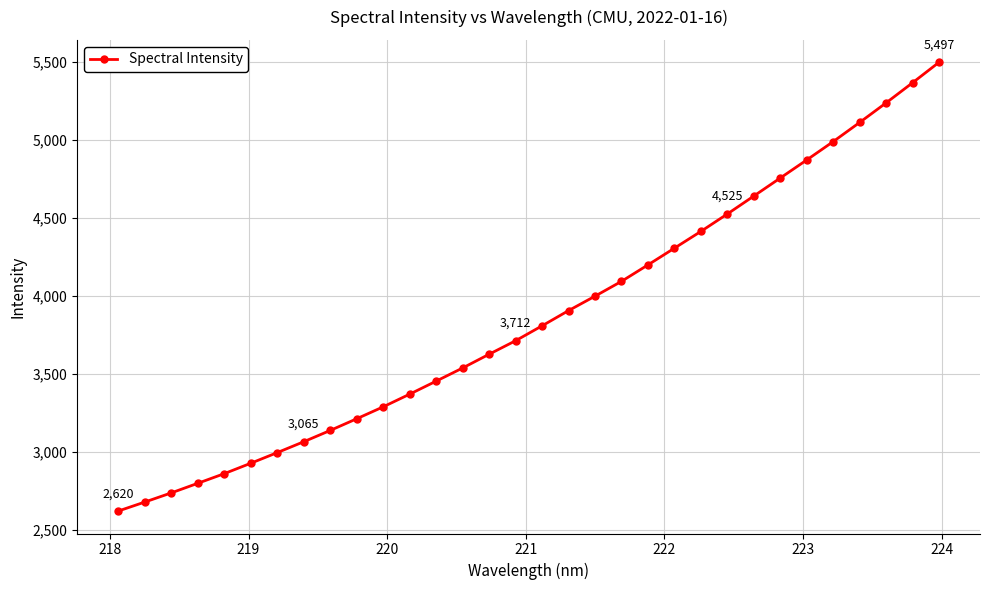

What is the sum of all values?

123727.4